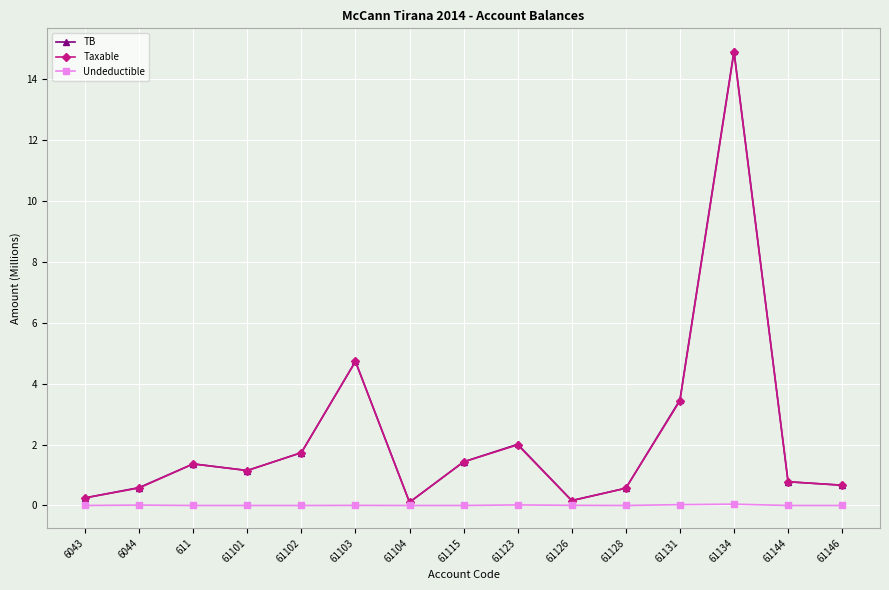

Which series has the widest spread of values?

TB